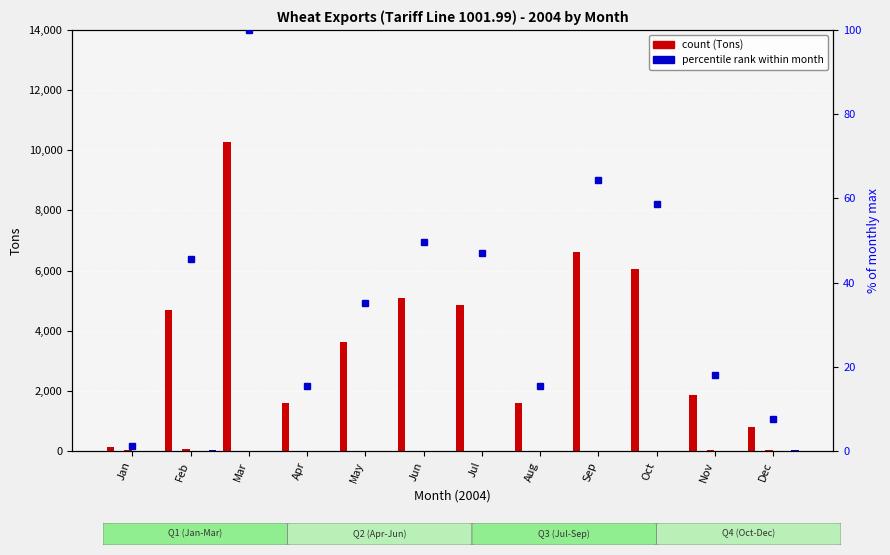

Are the bars horizontal?

No